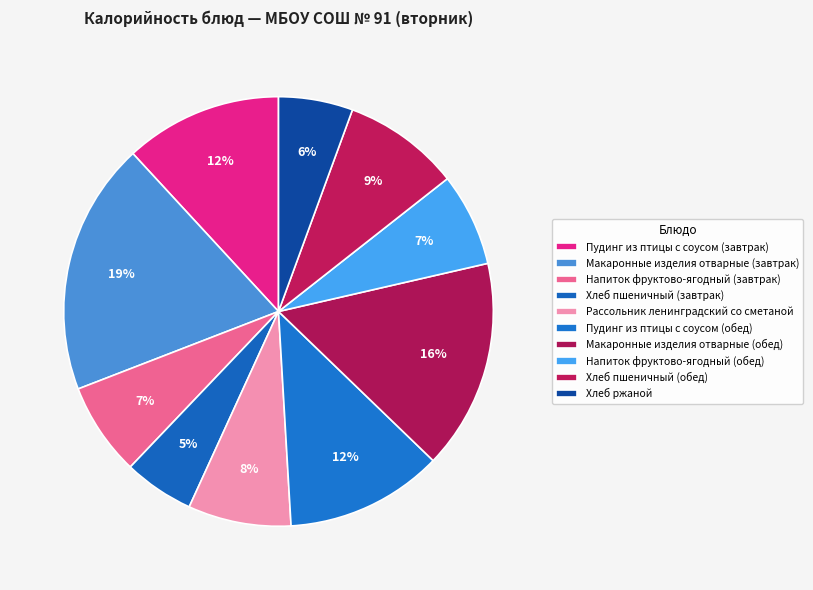

How many slices are in this pie chart?

10